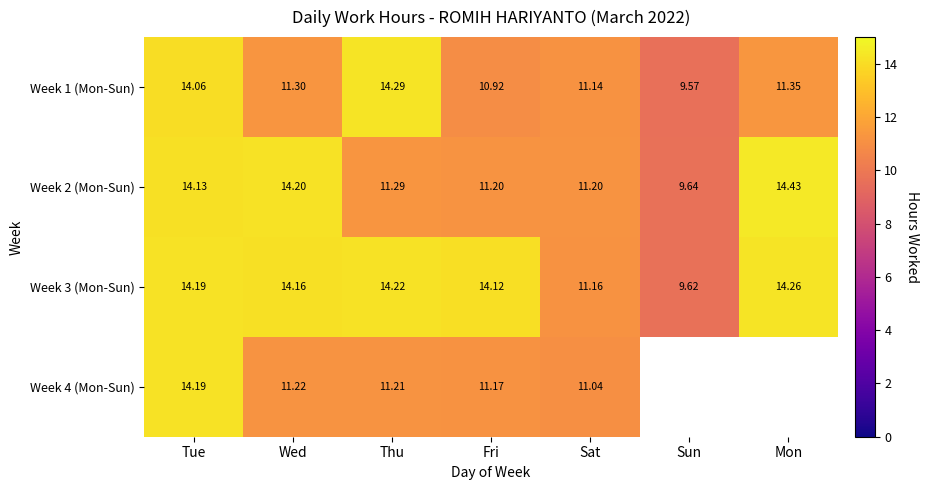

What is the sum of all Week 1 (Mon-Sun) values?

82.6